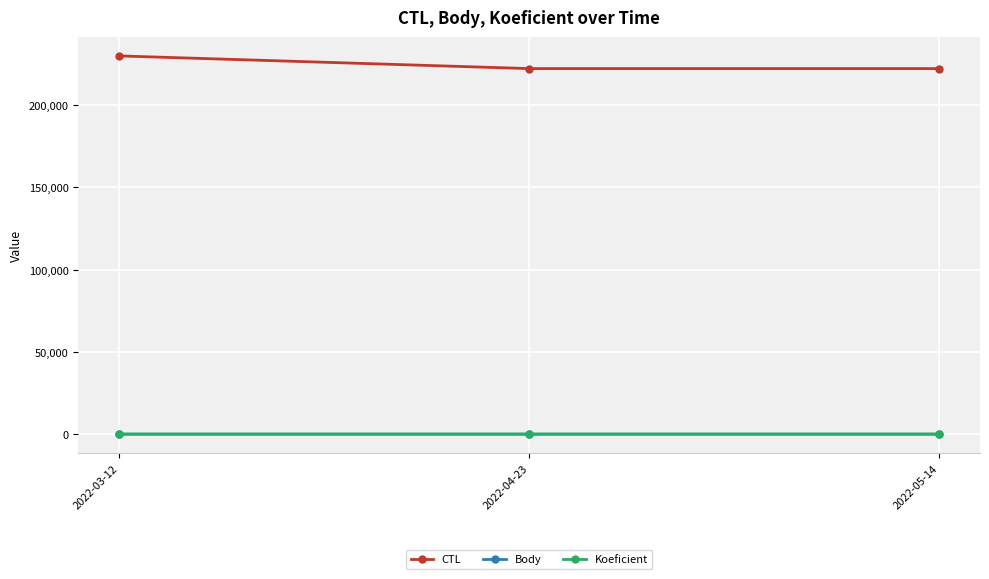

What is the value of the Koeficient point at the 1st from the left?

1